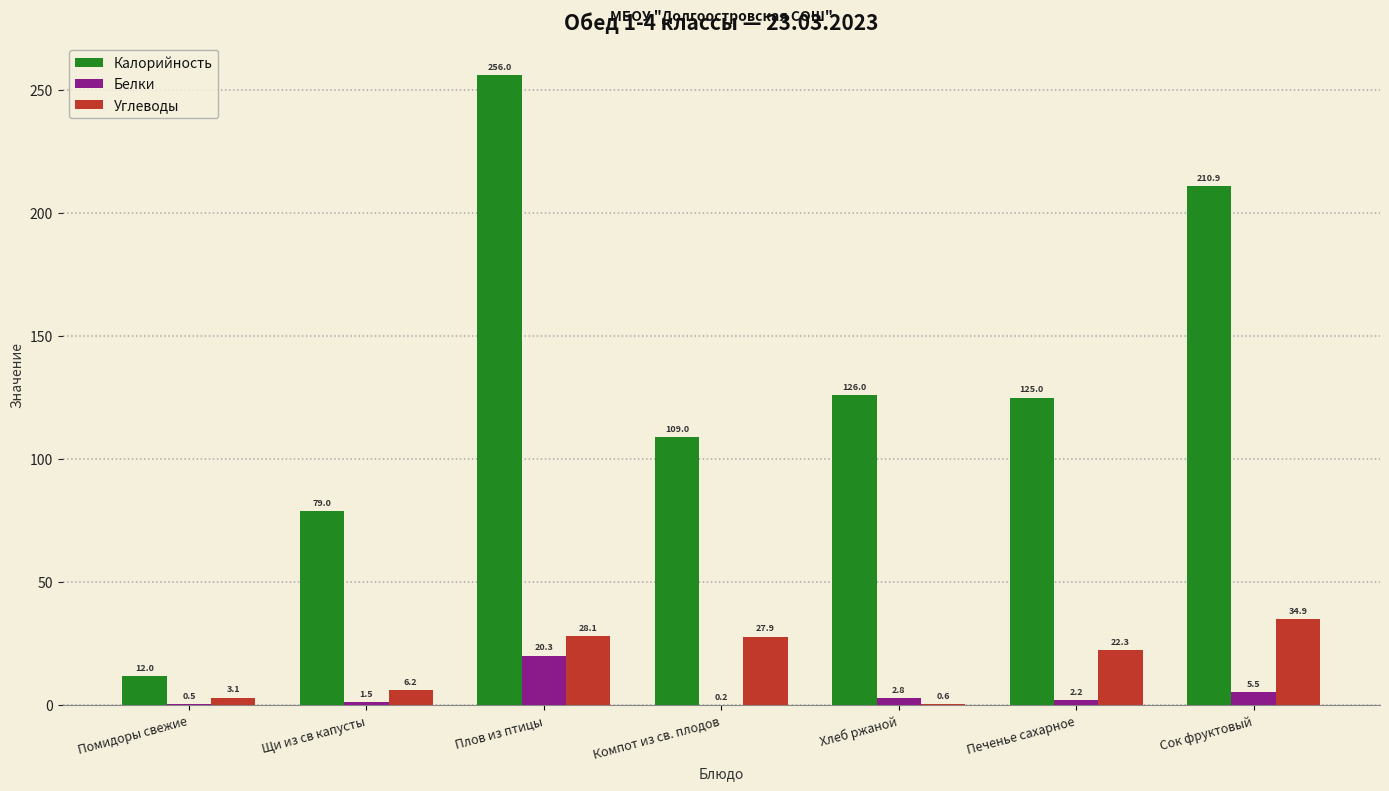

Which series has the largest total across all categories?

Калорийность